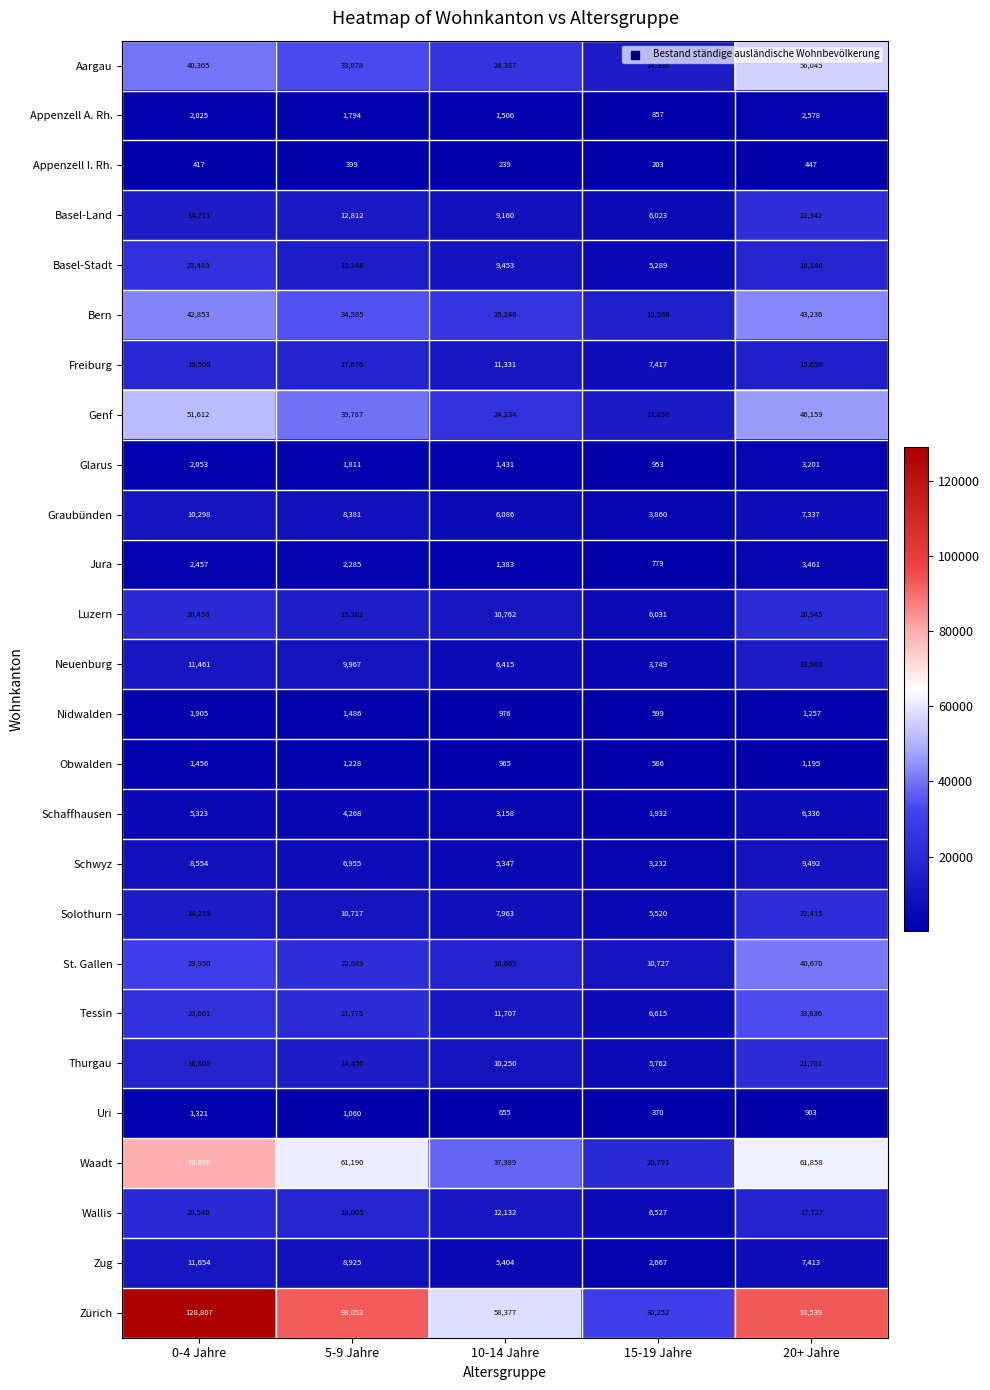

At 20+ Jahre, list the series in order from largest to smallest.

Zürich, Waadt, Aargau, Genf, Bern, St. Gallen, Tessin, Solothurn, Basel-Land, Thurgau, Luzern, Basel-Stadt, Wallis, Freiburg, Neuenburg, Schwyz, Zug, Graubünden, Schaffhausen, Jura, Glarus, Appenzell A. Rh., Nidwalden, Obwalden, Uri, Appenzell I. Rh.